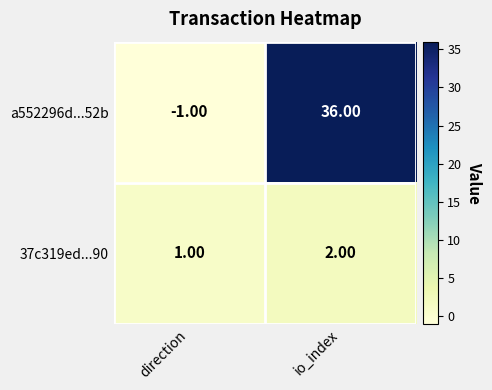

How many values in a552296d...52b are above zero?

1